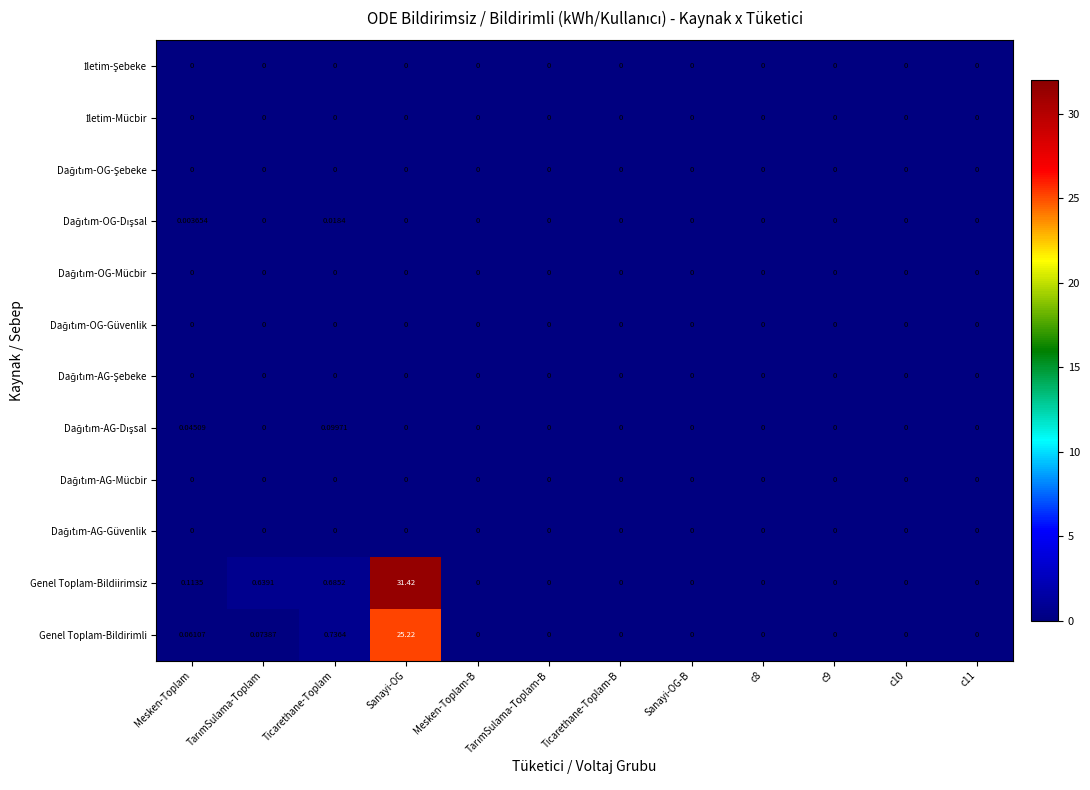

Which series has the largest range (max minus min)?

Genel Toplam-Bildiirimsiz